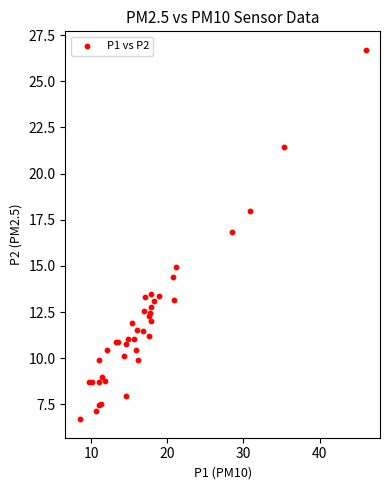

What Y value in the scatter plot is closest to 16?

16.8